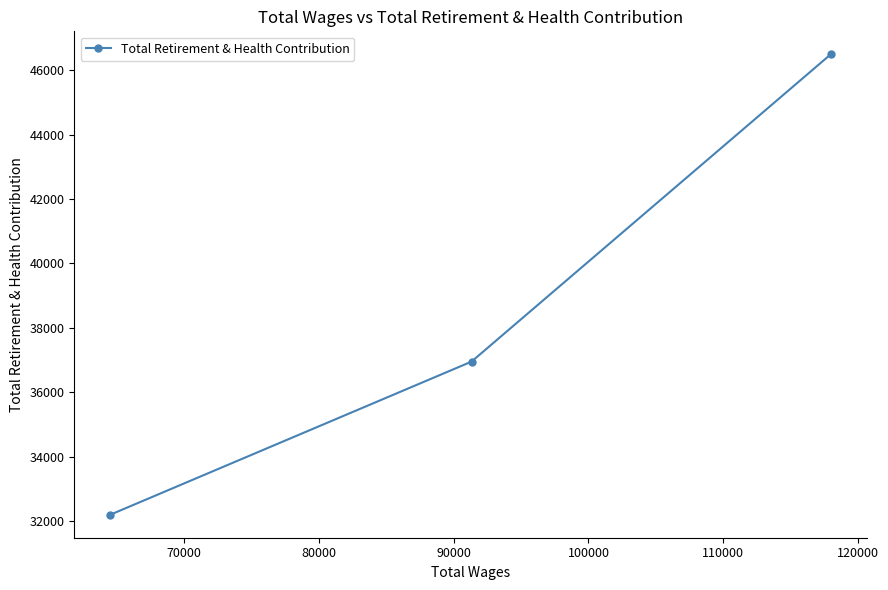

Reading left to right, extract all data points from this chart.

32208	36956	46487